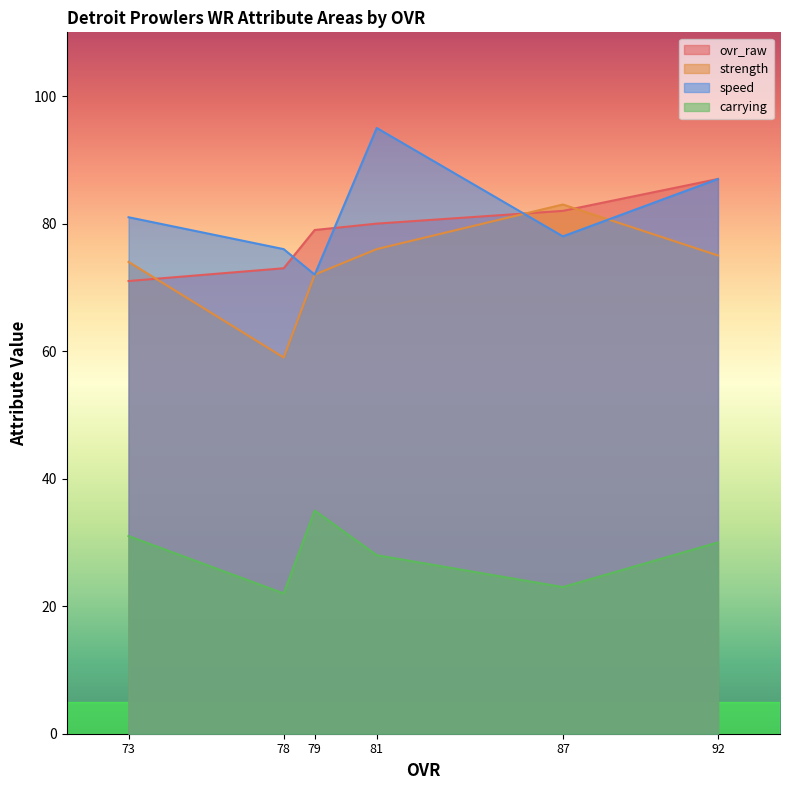

True or false: ovr_raw has a value of 96 at 73.

False